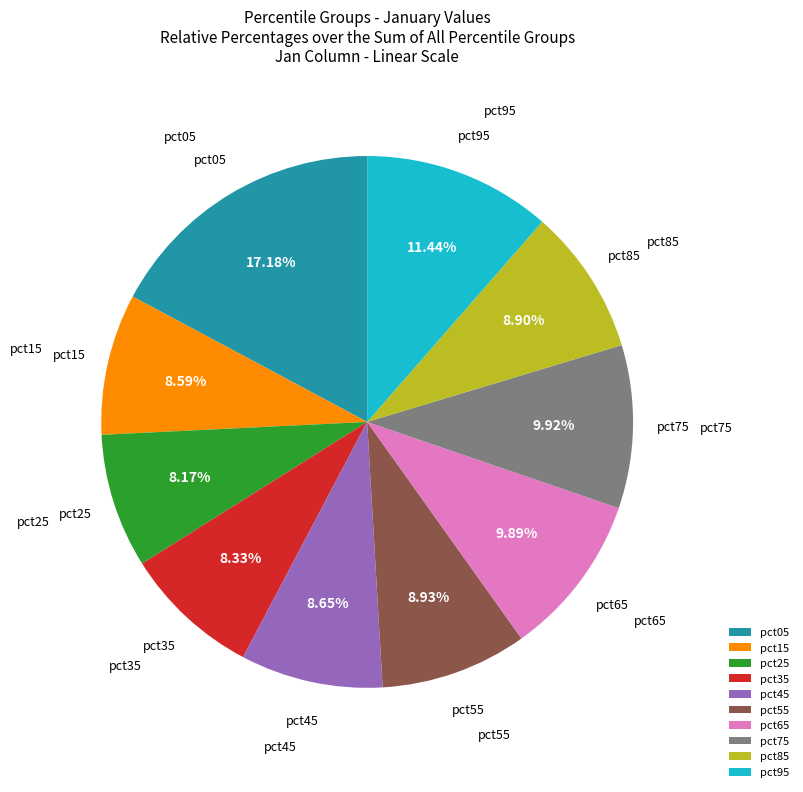

What is the total percentage of pct35 and pct65?

18.2%